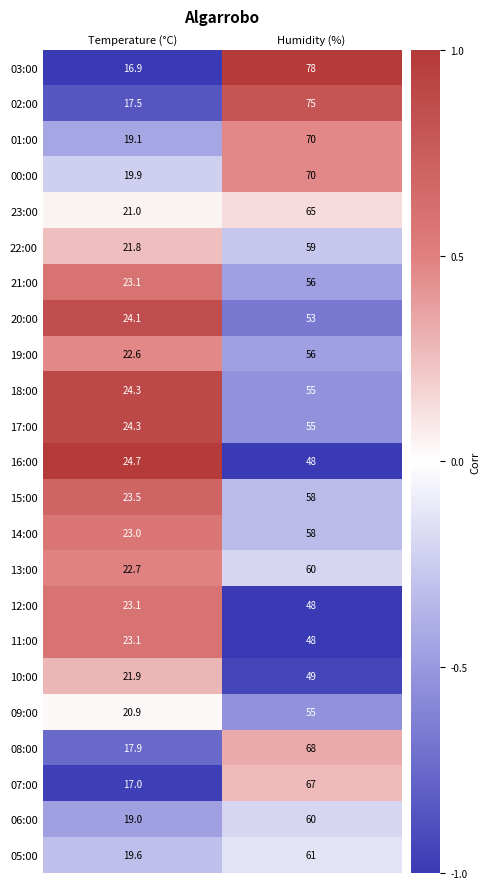

True or false: 11:00 has a value of 17.5 at Humidity (%).

False